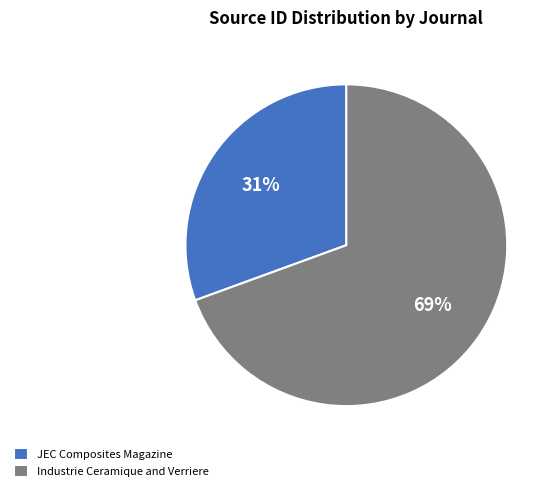

What is the majority slice?

Industrie Ceramique and Verriere